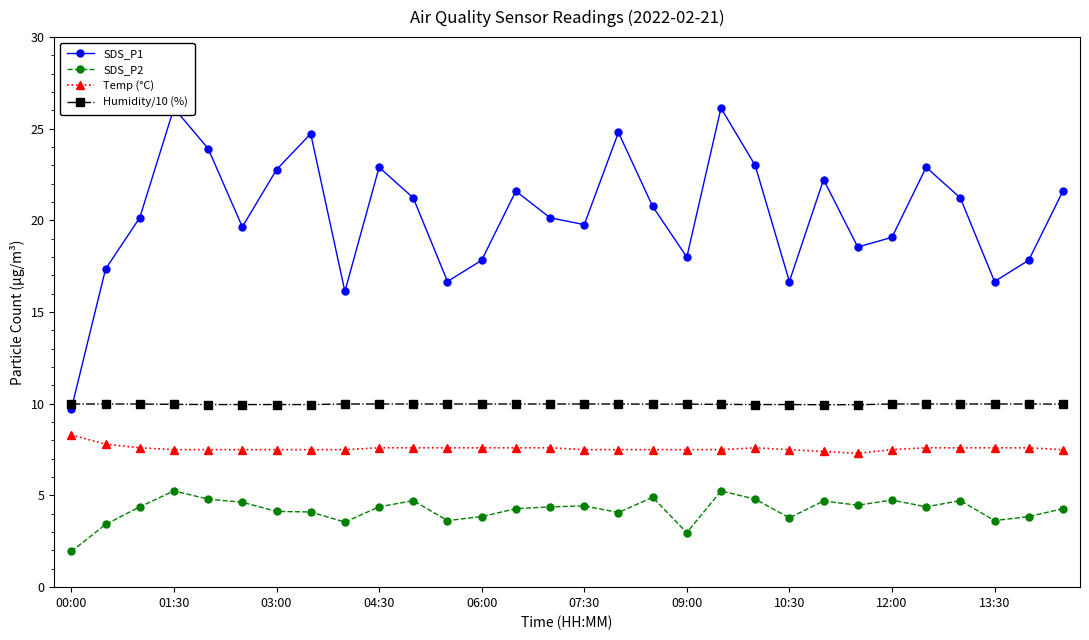

Where is SDS_P2 nearest to the value 3?

09:00